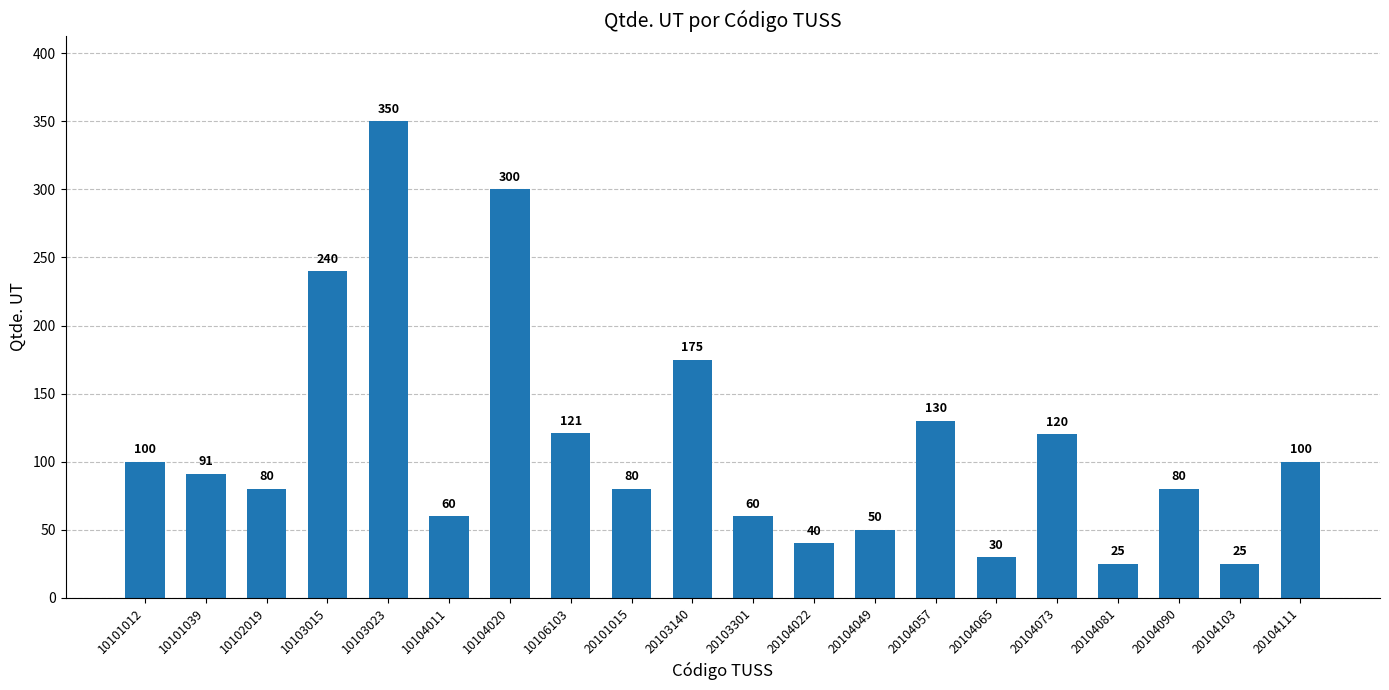

True or false: the data shows 19 at 10102019.

False